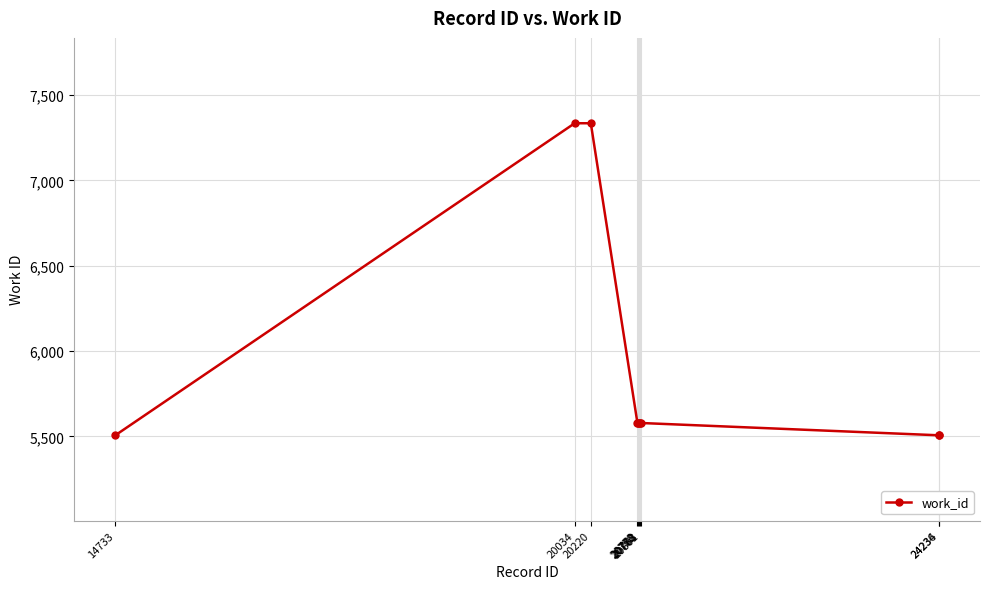

Reading left to right, list all the values displayed in this chart.

5507	7335	7335	5579	5579	5579	5579	5579	5507	5507